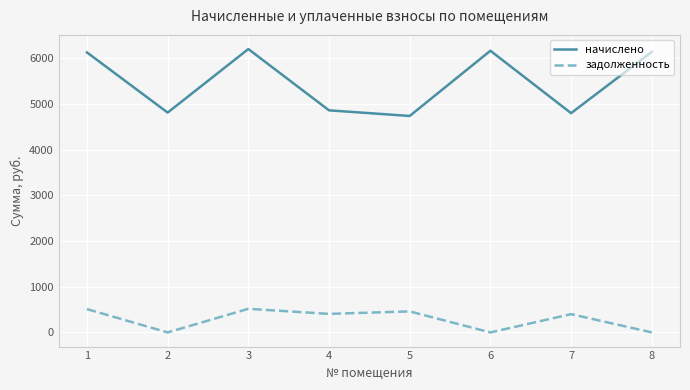

Count the number of data series in this chart.

2